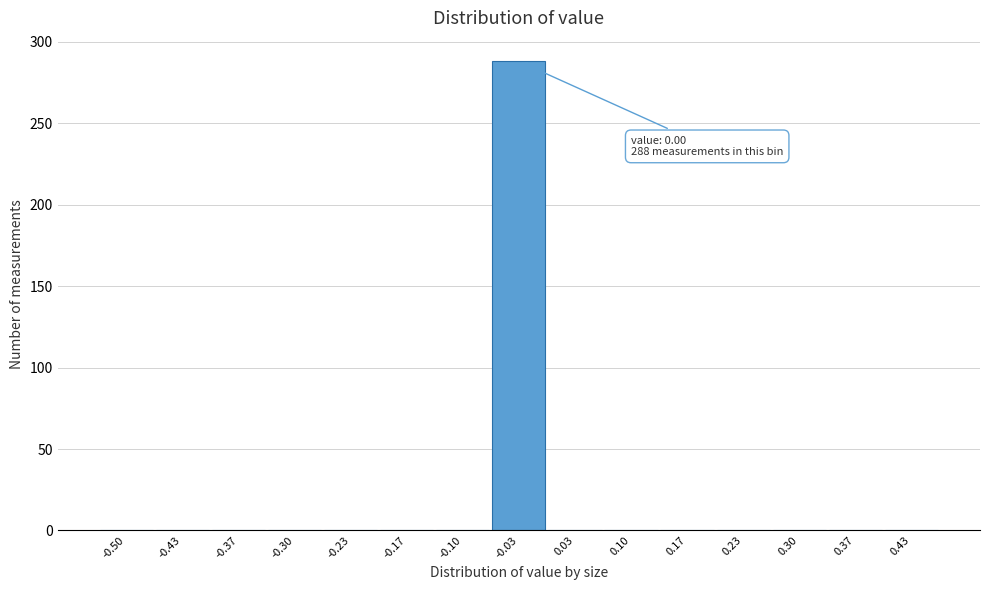

Reading left to right, list all the values displayed in this chart.

-0.50=0	-0.43=0	-0.37=0	-0.30=0	-0.23=0	-0.17=0	-0.10=0	-0.03=288	0.03=0	0.10=0	0.17=0	0.23=0	0.30=0	0.37=0	0.43=0